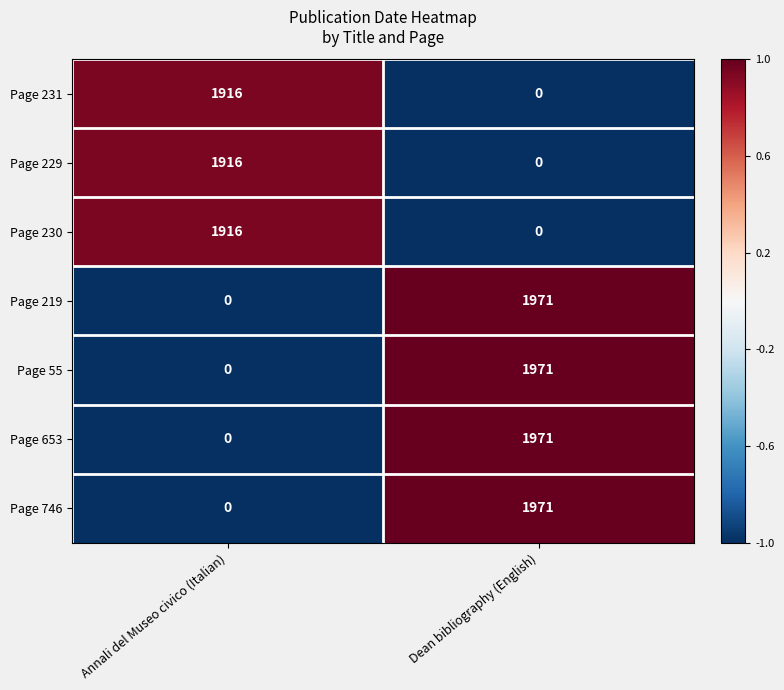

What is the minimum value shown in the chart?

0